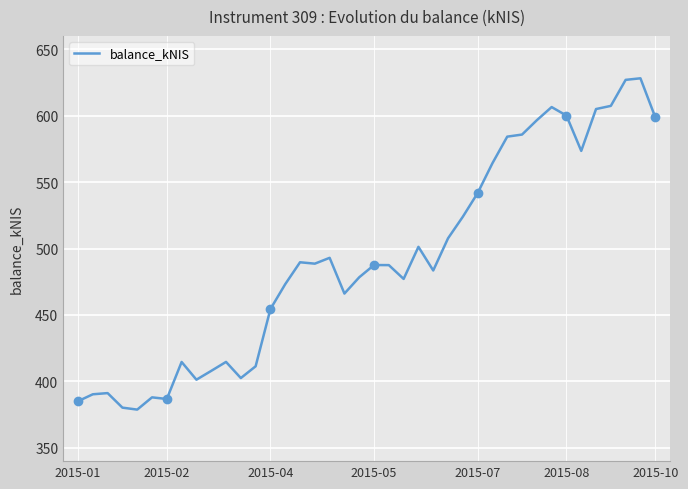

What is the minimum value for balance_kNIS?

378.8